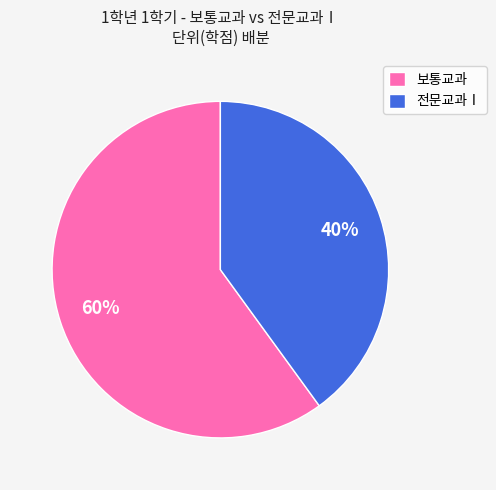

How many segments does this pie chart have?

2